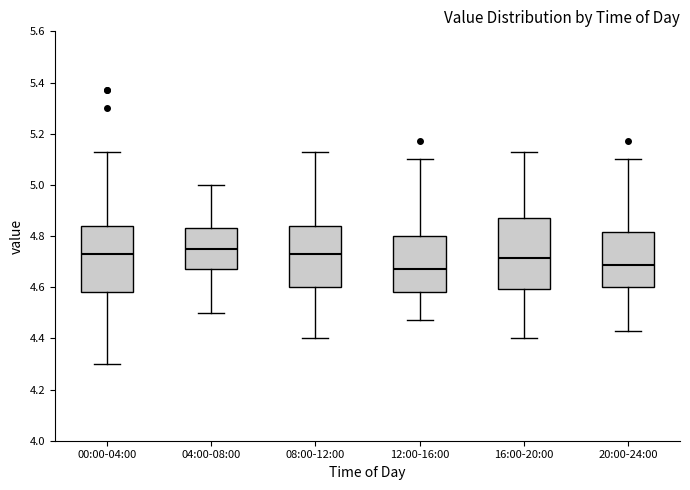

Comparing the boxes themselves (not the whiskers), which one is the tallest?

16:00-20:00